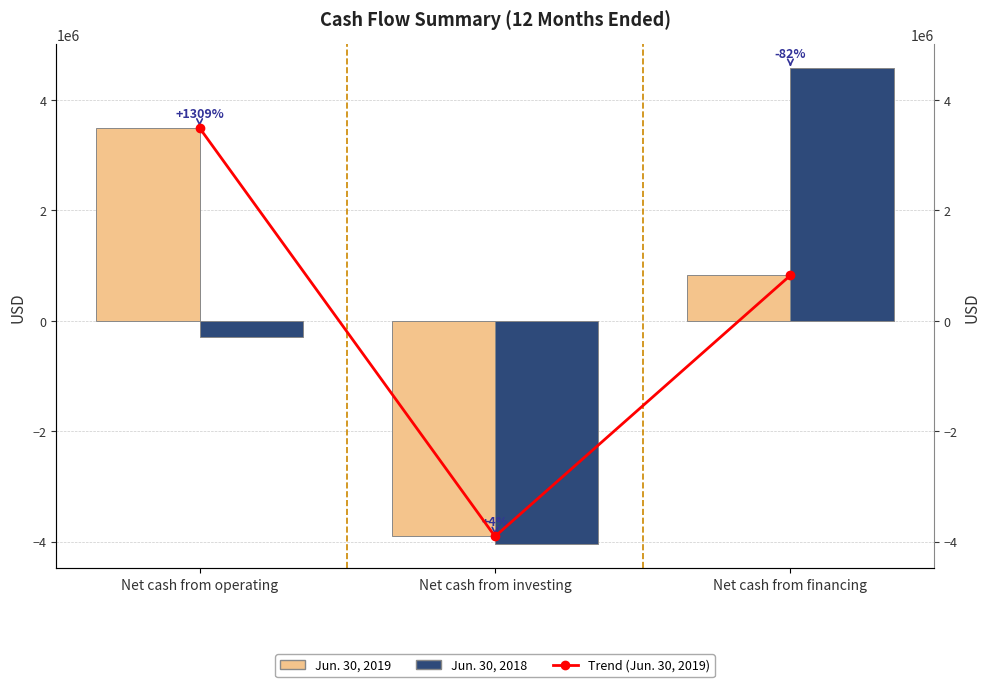

Which series has the widest spread of values?

Jun. 30, 2018